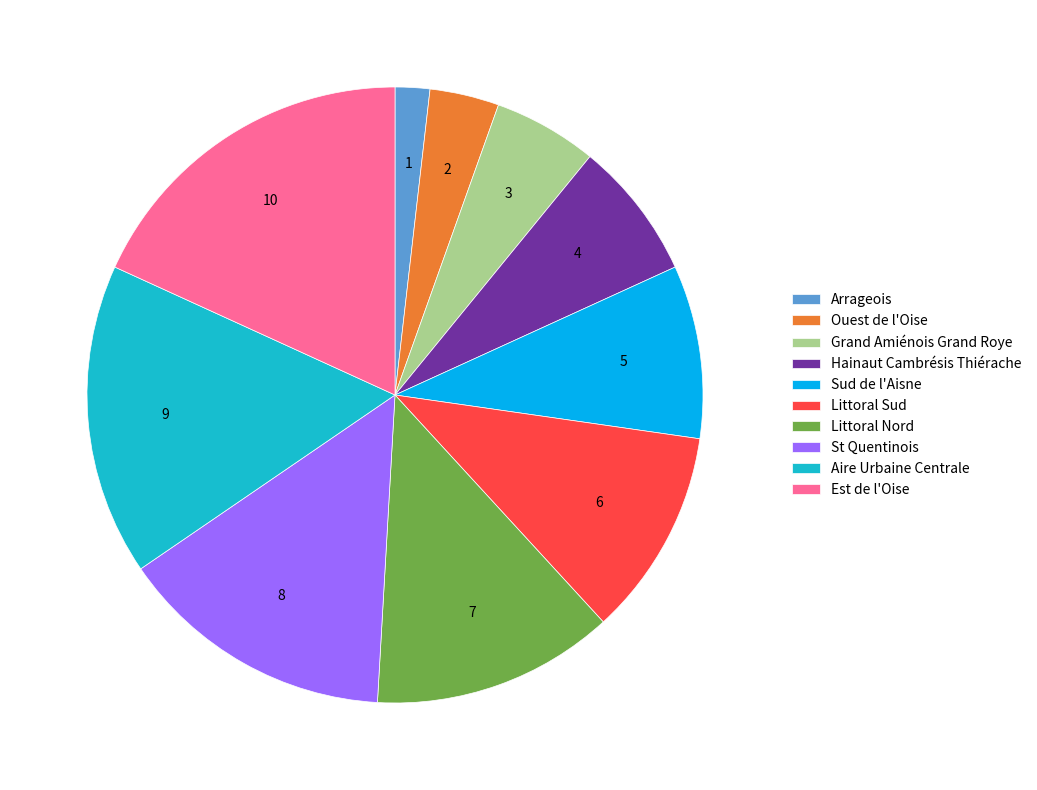

What is the ratio of the value at St Quentinois to the value at Est de l'Oise?

0.8